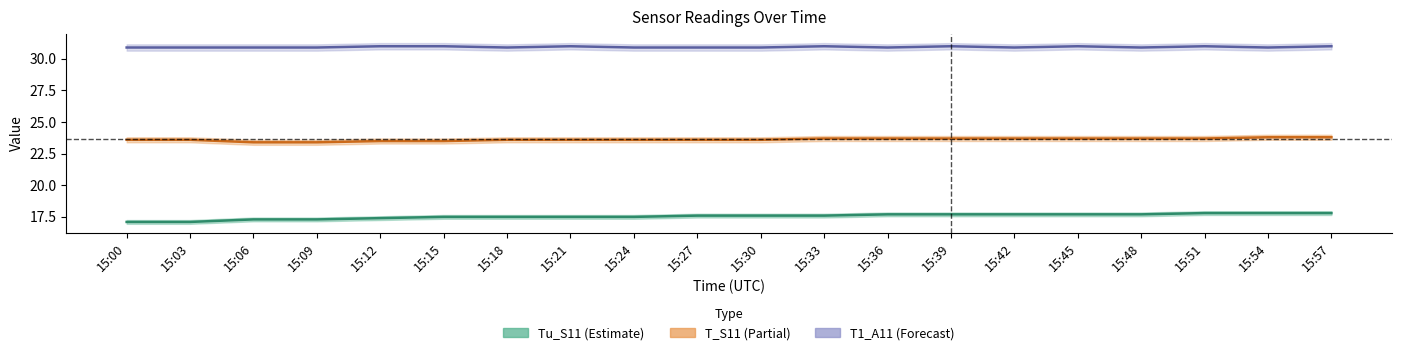

What is the value of the Tu_S11 point at the 1st from the left?

17.1